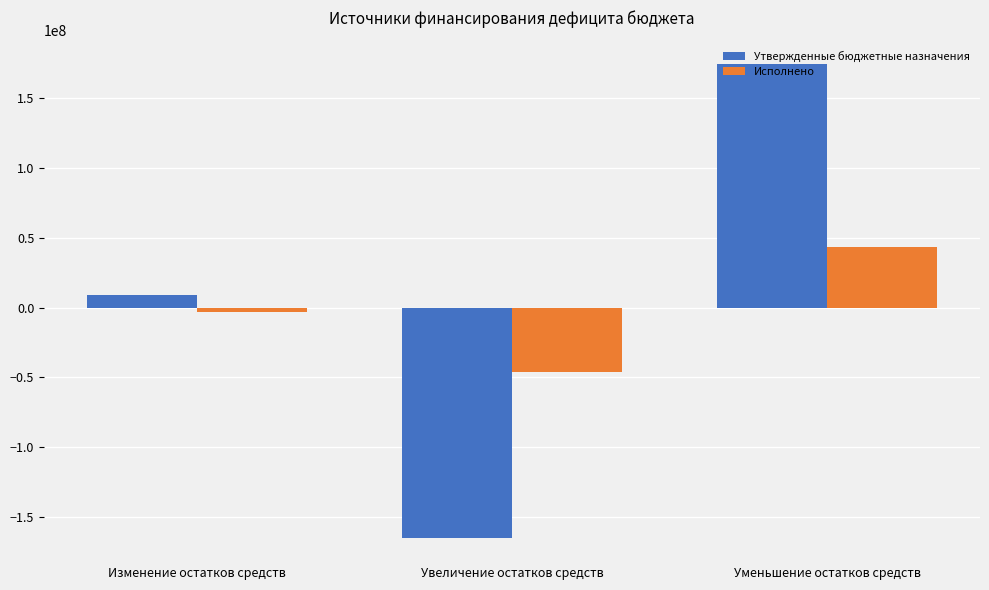

Rank the categories by Утвержденные бюджетные назначения value from highest to lowest.

Уменьшение остатков средств, Изменение остатков средств, Увеличение остатков средств